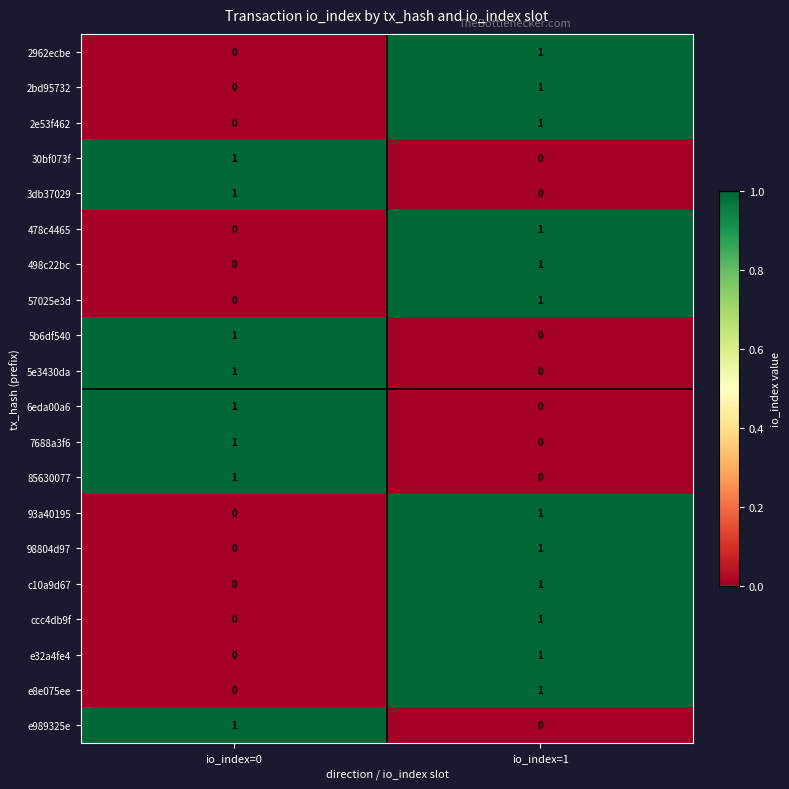

At which category is the sum across all series the highest?

io_index=1